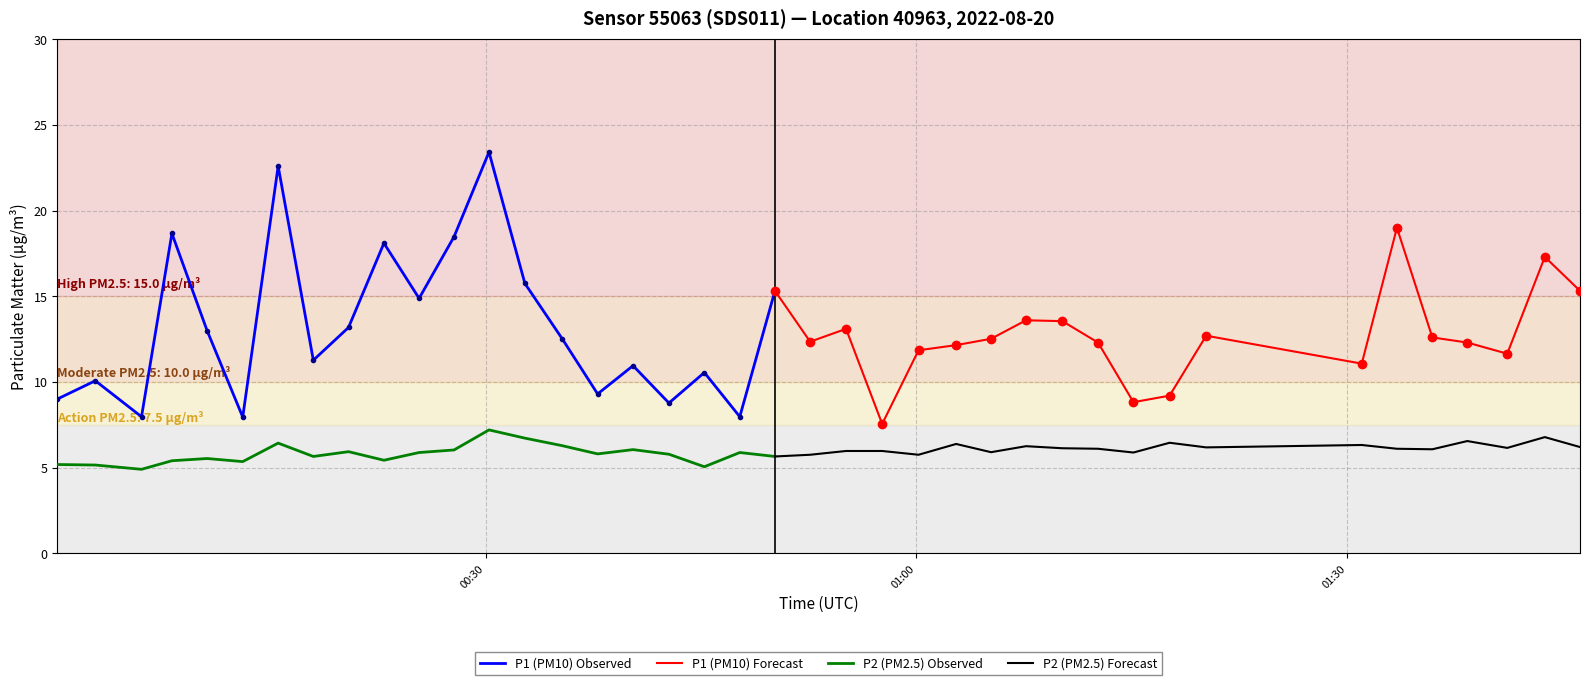

What is the difference between the P2 values at 15 and 14?

0.5